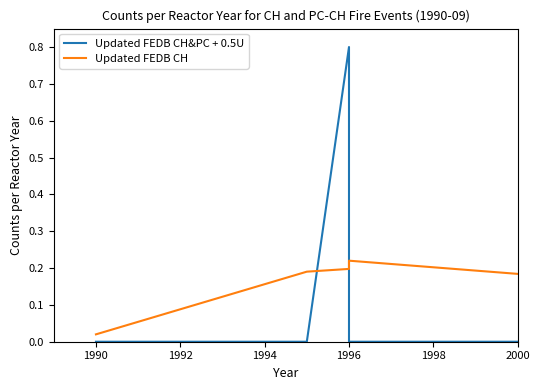

What is the maximum value shown in the chart?

0.8